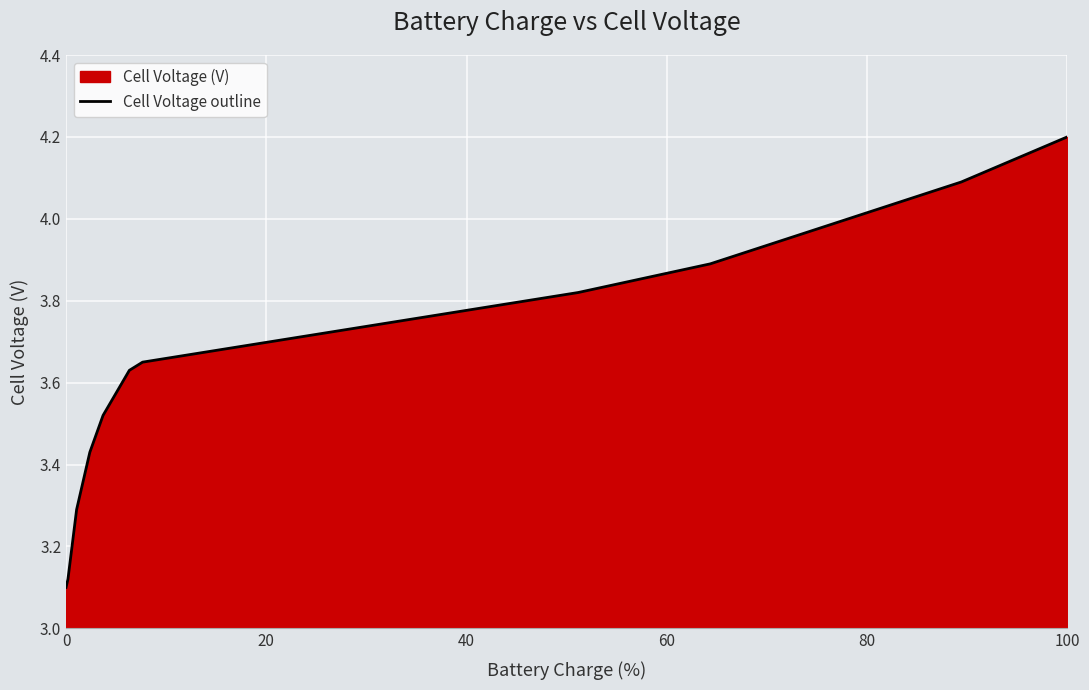

What is the greatest value displayed?

4.2